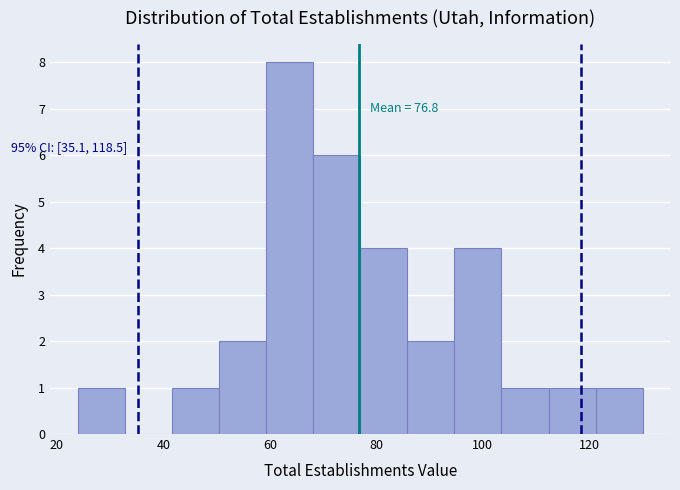

Over which range of the x-axis is the bar tallest?

60 to 68